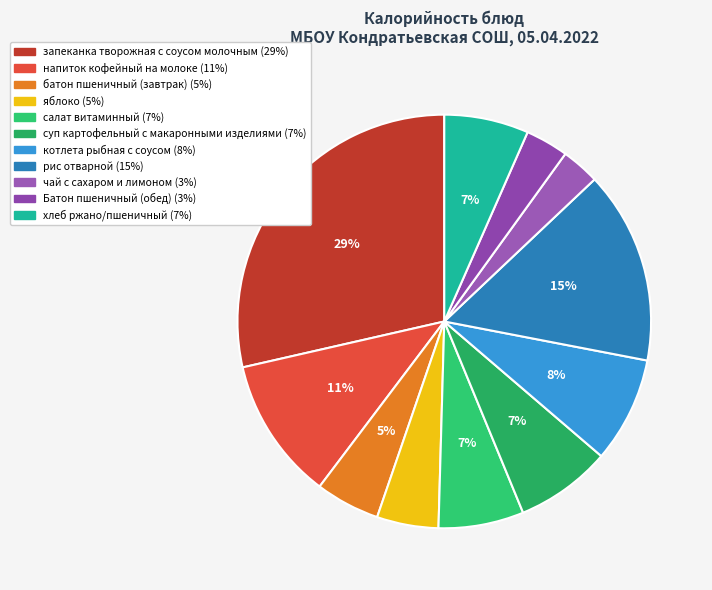

Which has a higher value, салат витаминный or яблоко?

салат витаминный